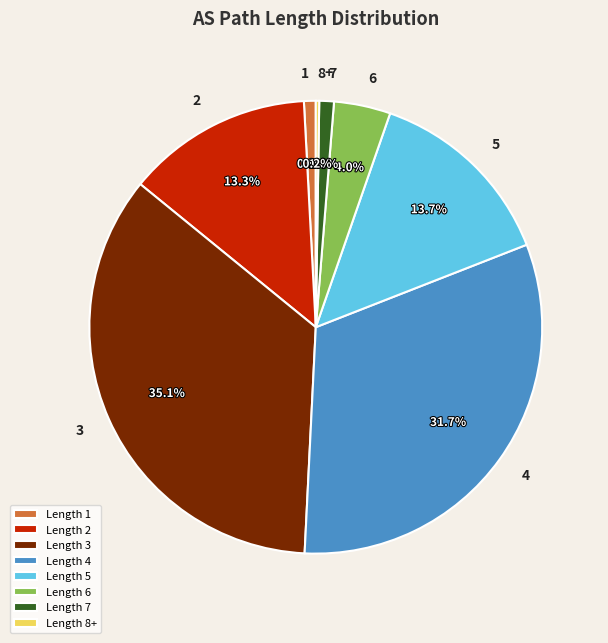

To the nearest percent, what is the average slice percentage?

12%